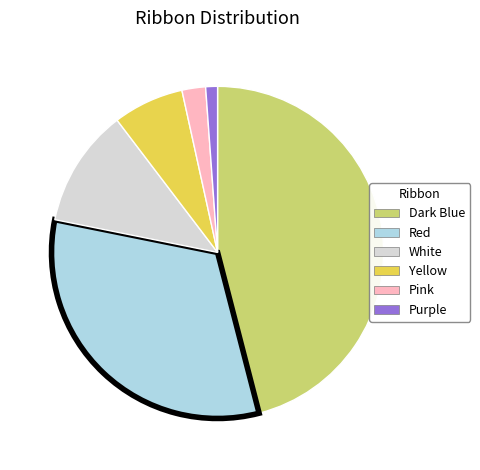

Does Purple account for over 50% of the chart?

No